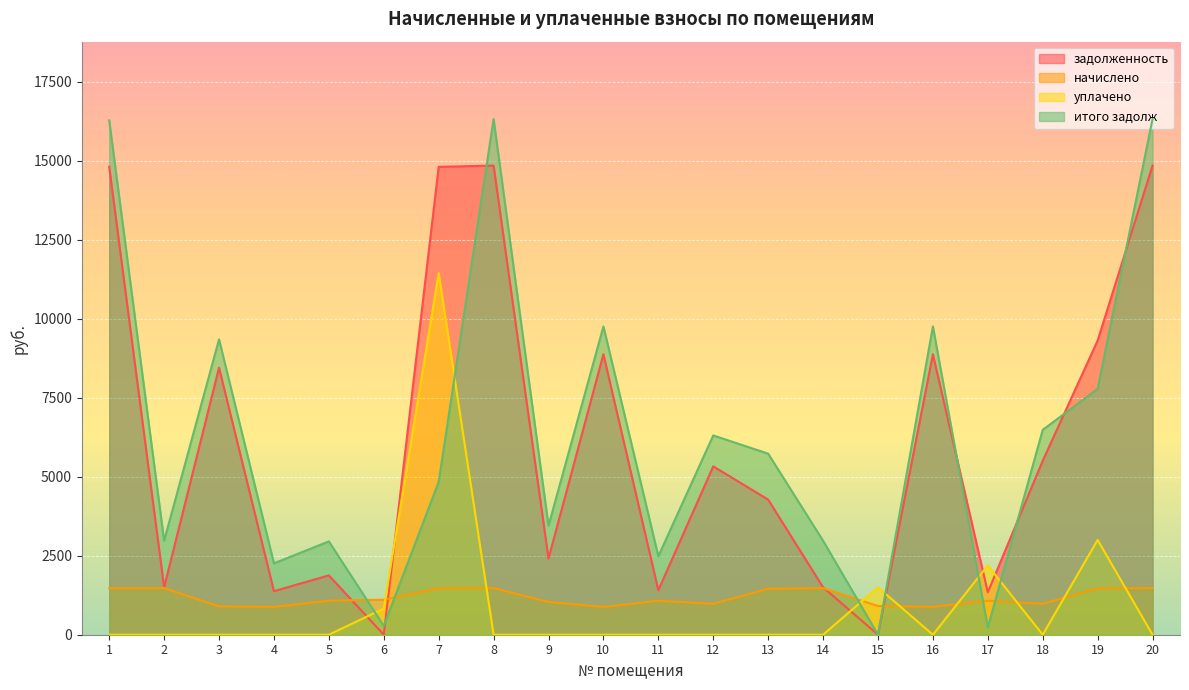

What is the maximum value for итого задолж?

16325.2